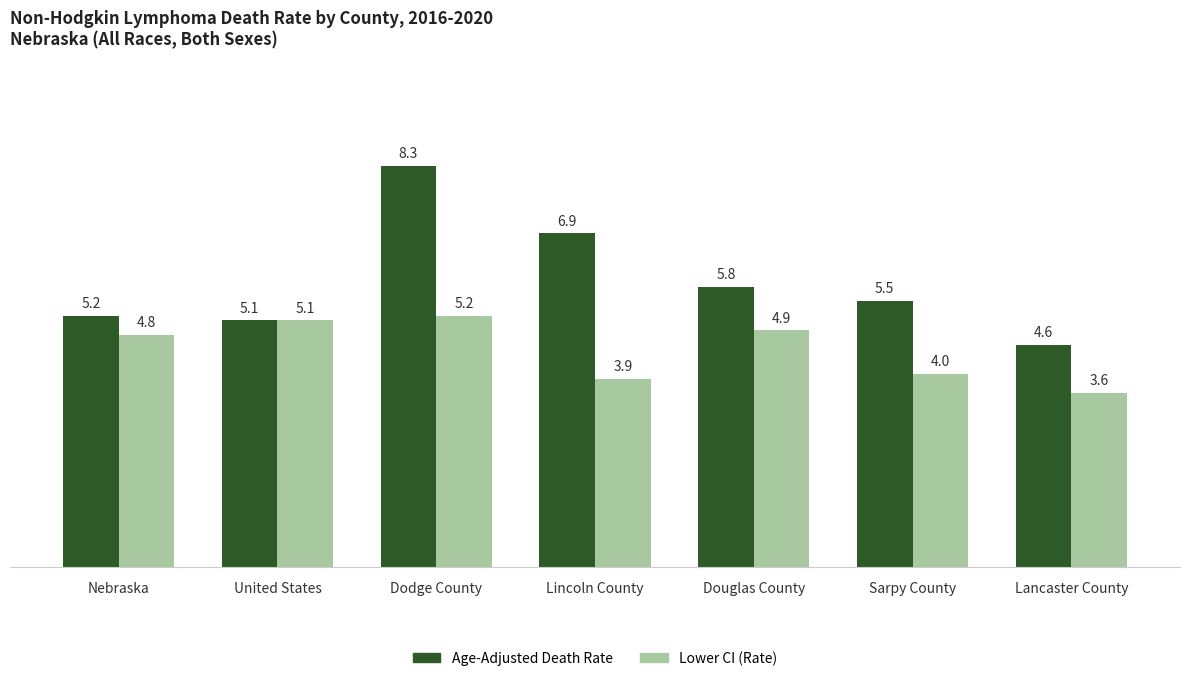

Between Lincoln County and Douglas County, which series saw the biggest shift?

Age-Adjusted Death Rate